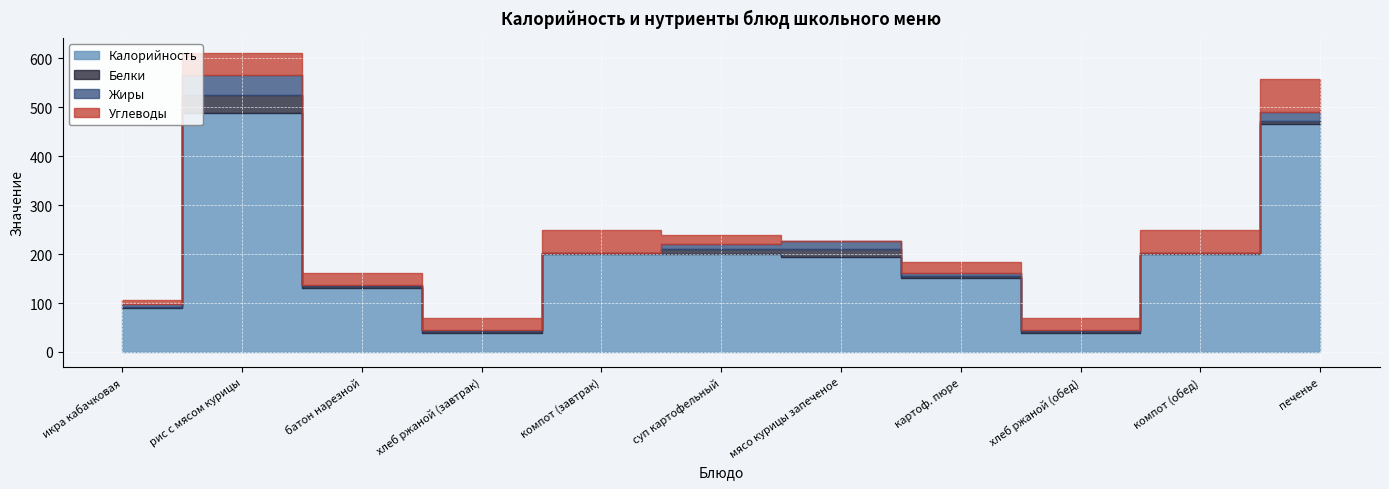

Reading right to left, transcribe all the data shown in this chart.

Калорийность: печенье=465.0	компот (обед)=200.0	хлеб ржаной (обед)=38.0	картоф. пюре=152.0	мясо курицы запеченое=195.0	суп картофельный=200.0	компот (завтрак)=200.0	хлеб ржаной (завтрак)=38.0	батон нарезной=131.0	рис с мясом курицы=488.0	икра кабачковая=90.8
Белки: печенье=7.5	компот (обед)=3.0	хлеб ржаной (обед)=4.0	картоф. пюре=3.0	мясо курицы запеченое=16.0	суп картофельный=10.0	компот (завтрак)=3.0	хлеб ржаной (завтрак)=4.0	батон нарезной=4.0	рис с мясом курицы=37.0	икра кабачковая=1.6
Жиры: печенье=18.5	компот (обед)=0.0	хлеб ржаной (обед)=2.0	картоф. пюре=6.0	мясо курицы запеченое=15.0	суп картофельный=10.0	компот (завтрак)=0.0	хлеб ржаной (завтрак)=2.0	батон нарезной=2.0	рис с мясом курицы=40.0	икра кабачковая=6.3
Углеводы: печенье=67.0	компот (обед)=47.0	хлеб ржаной (обед)=25.0	картоф. пюре=22.0	мясо курицы запеченое=1.0	суп картофельный=19.0	компот (завтрак)=47.0	хлеб ржаной (завтрак)=25.0	батон нарезной=25.0	рис с мясом курицы=46.0	икра кабачковая=7.4